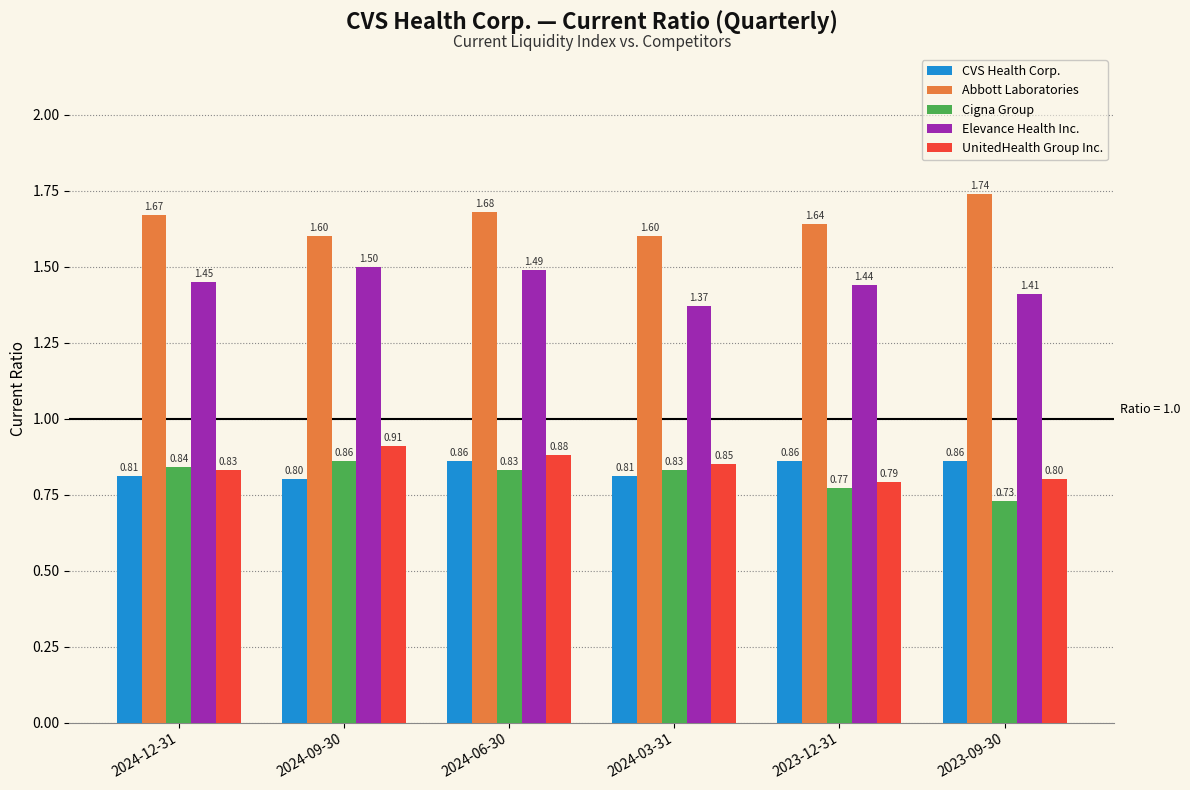

The CVS Health Corp. series shows 0.8 at 2024-03-31. True or false?

True